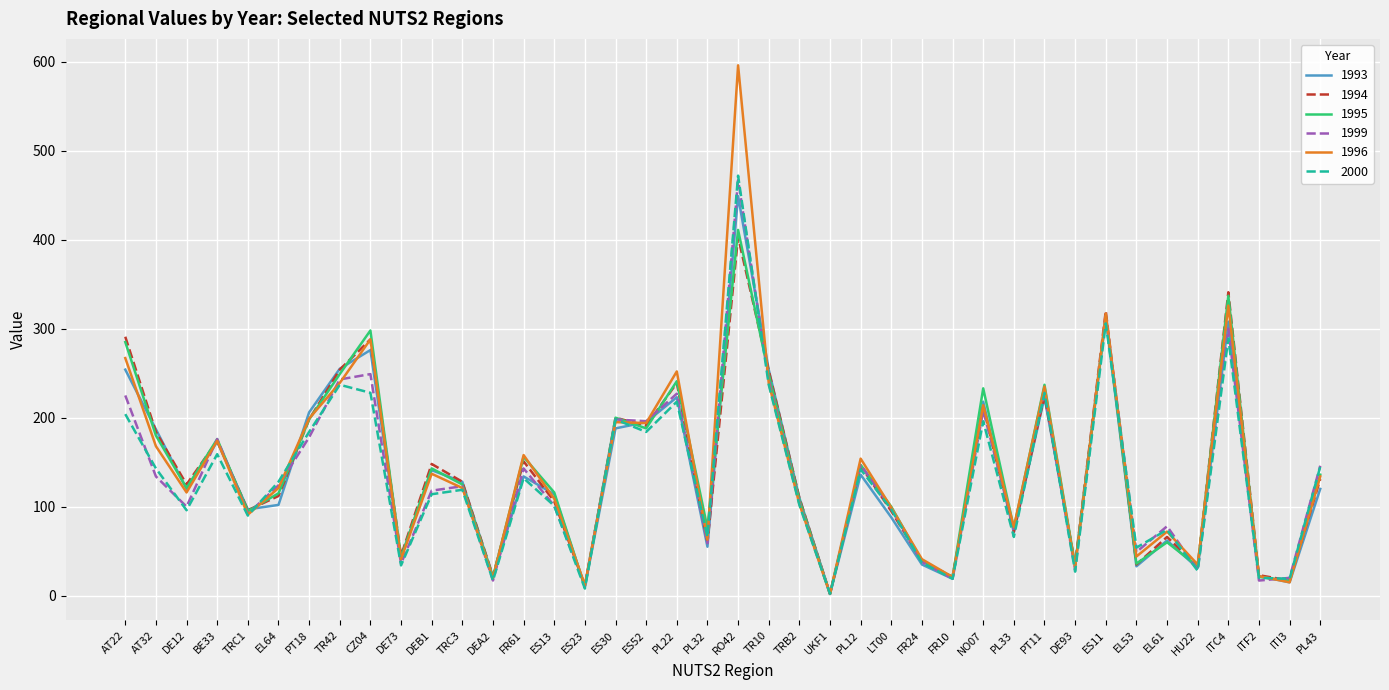

At which category does the chart reach its minimum across all series?

UKF1